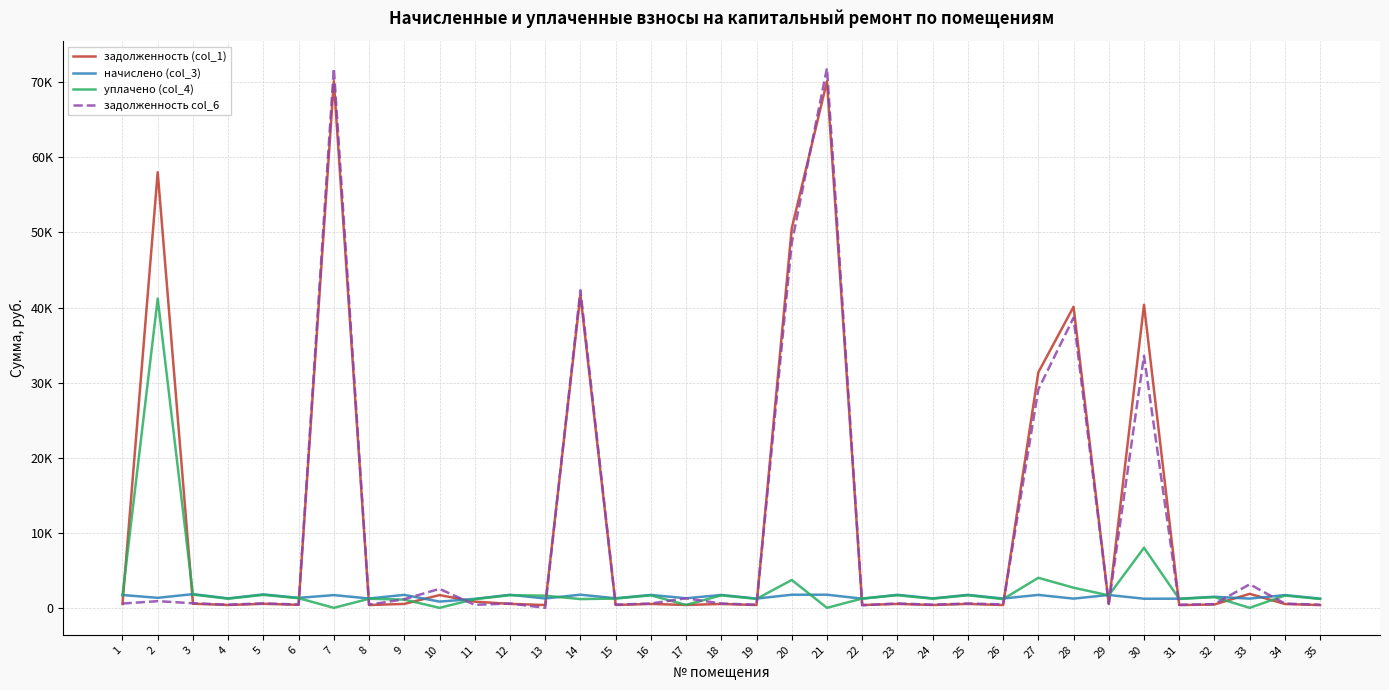

Is this an area chart (filled region under the line)?

No